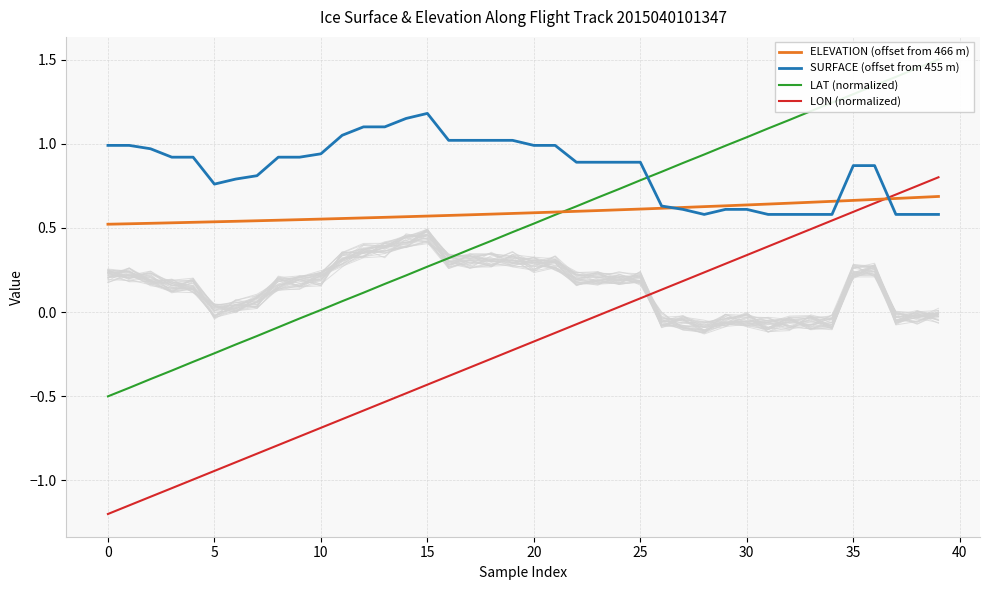

What is the maximum value shown in the chart?

1.5